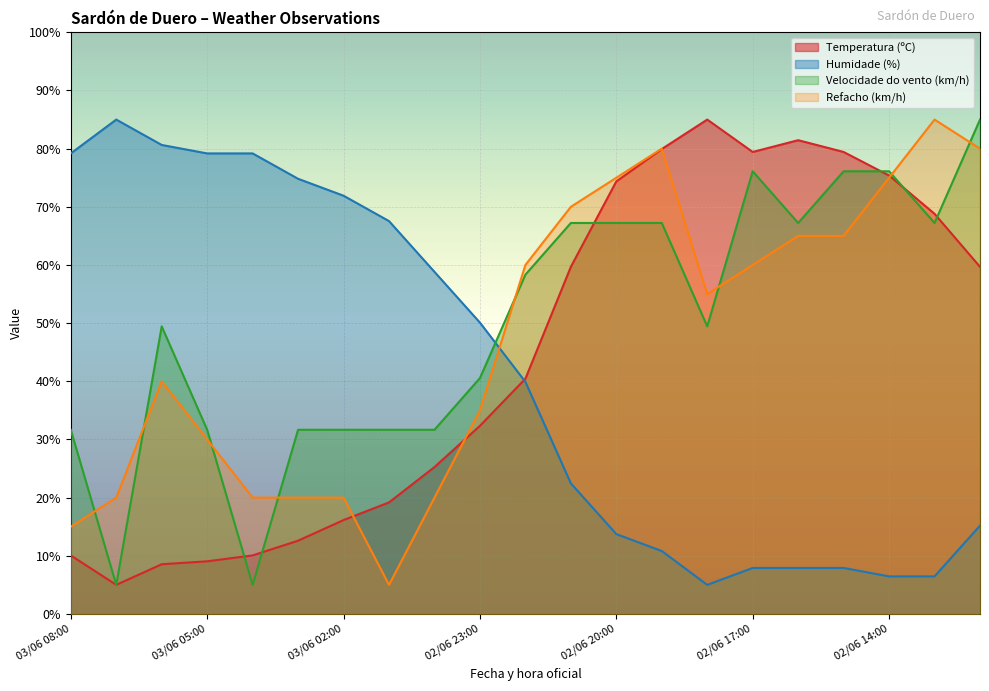

Read the Velocidade do vento (km/h) value at 03/06 02:00.

31.7